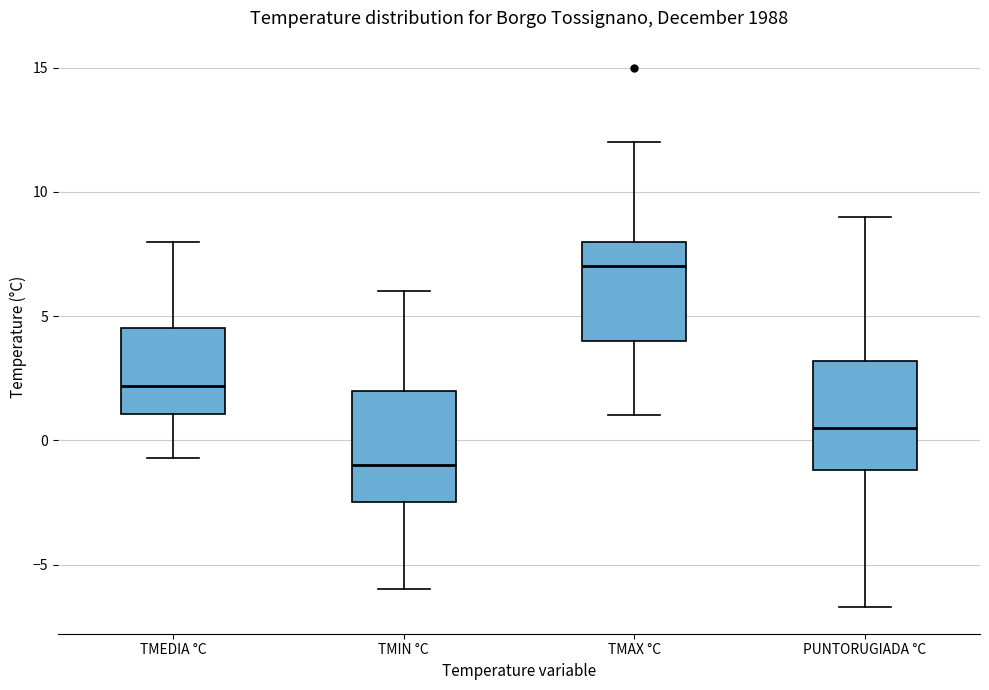

Which box has the highest median line?

TMAX °C